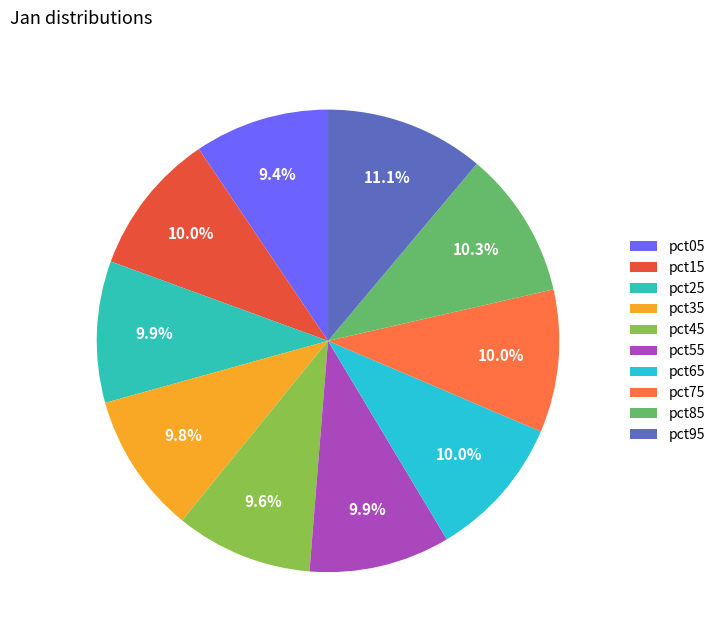

Which category has the biggest portion of the pie?

pct95